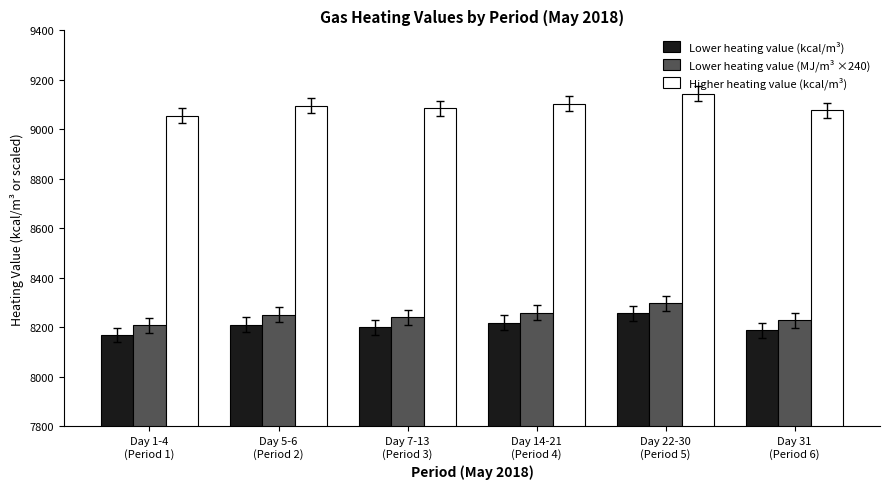

How many bars are there in each group?

3